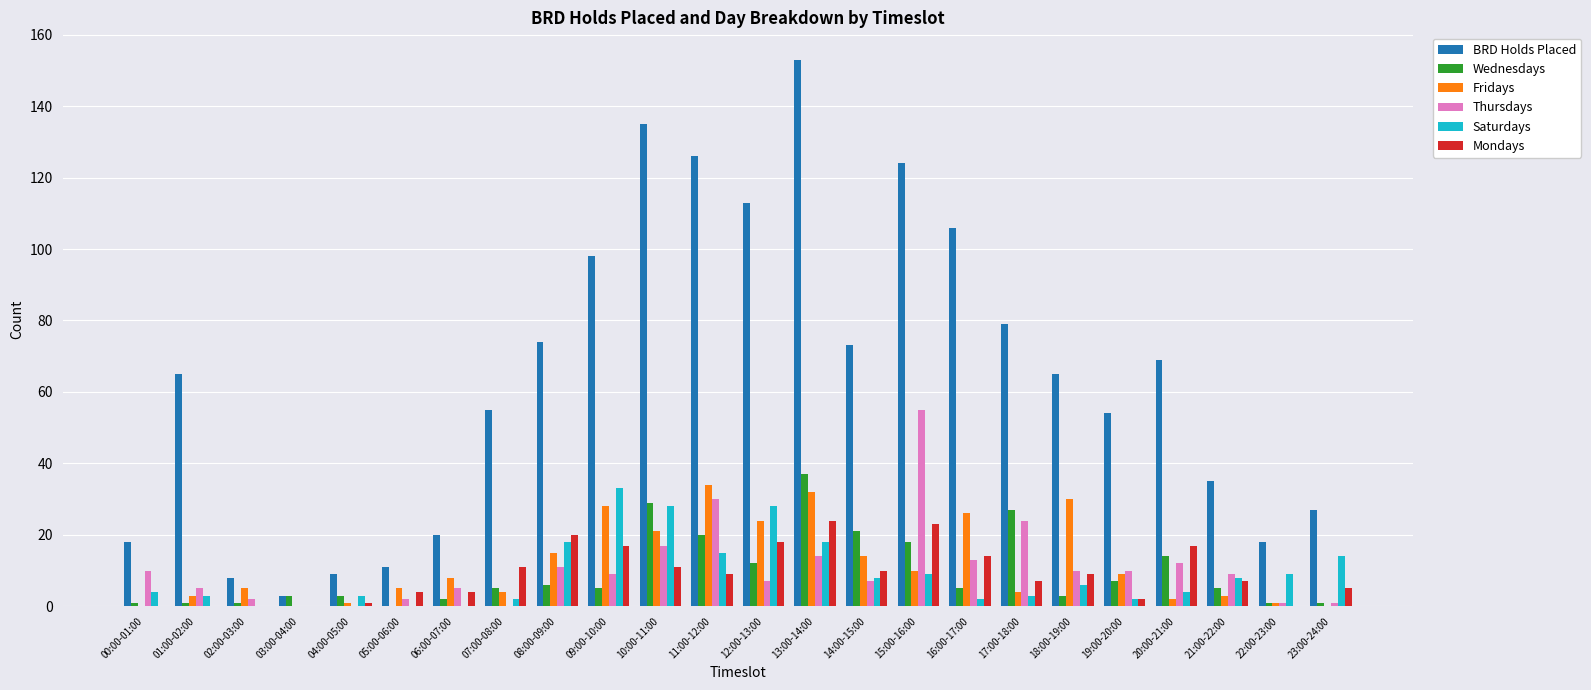

Is the value of Mondays at 00:00-01:00 greater than the value of Wednesdays at 13:00-14:00?

No